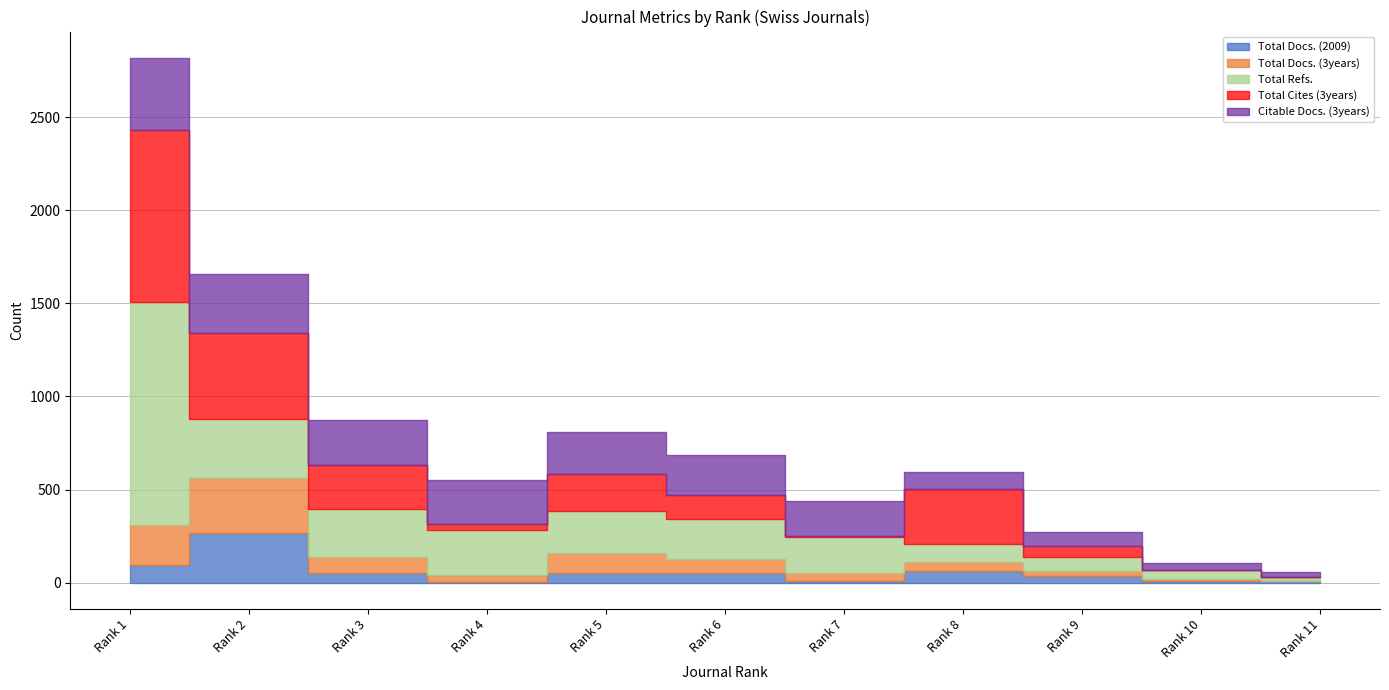

The value of Total Refs. at Rank 11 is 23. True or false?

True